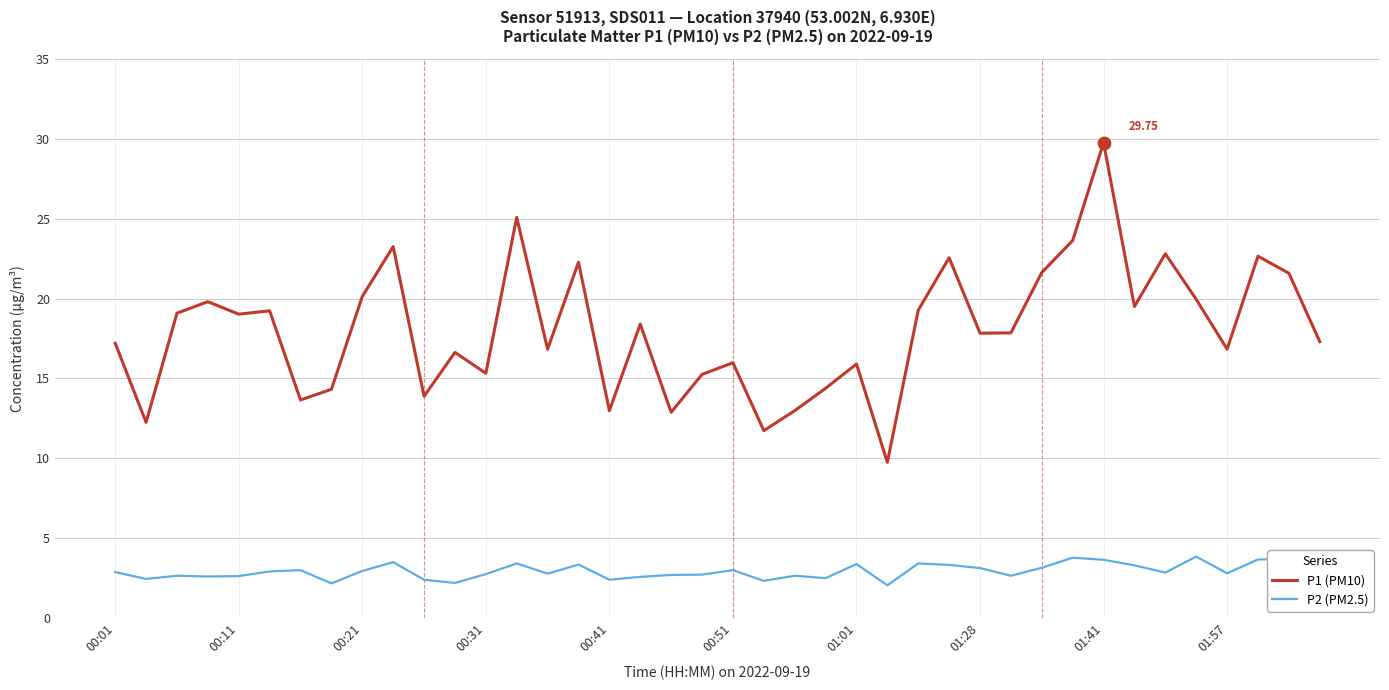

Which series has the largest total across all categories?

P1 (PM10)